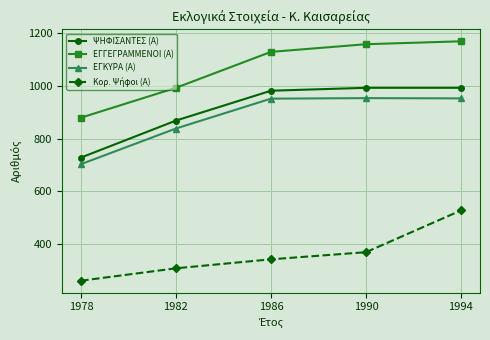

How many values in the ΕΓΚΥΡΑ (Α) series are below 951?

2